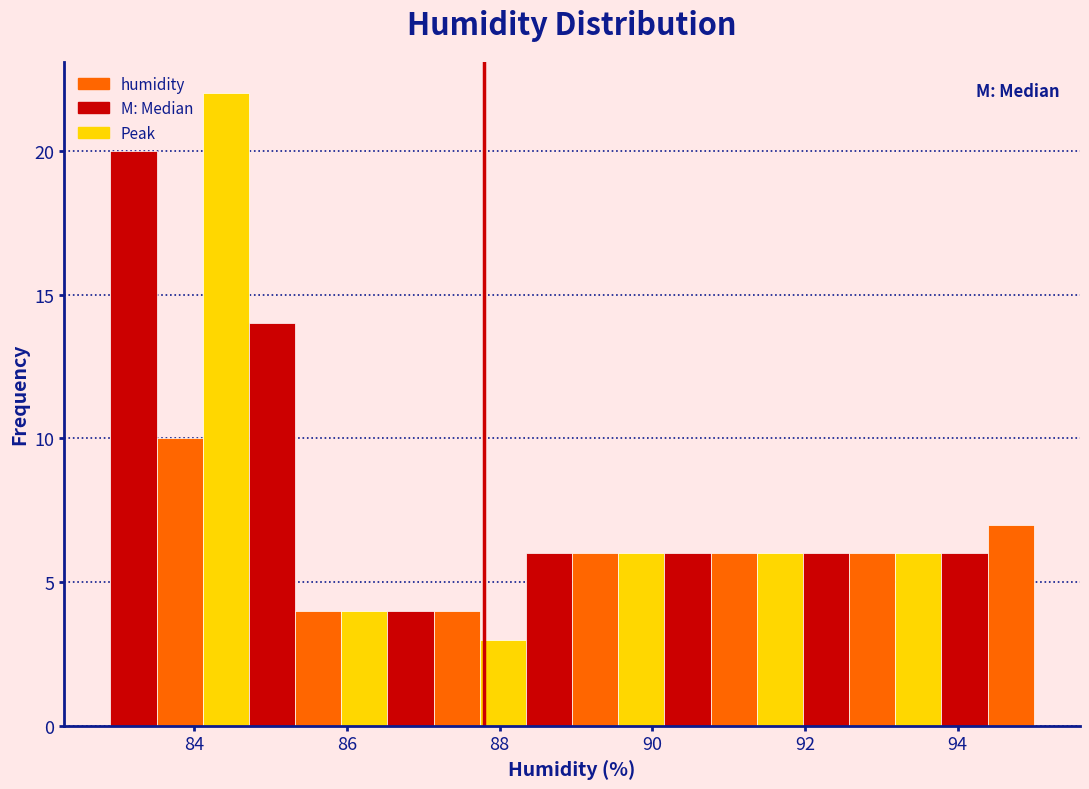

Read against the x-axis, roughly where is the centre of the tallest bar?

84.4